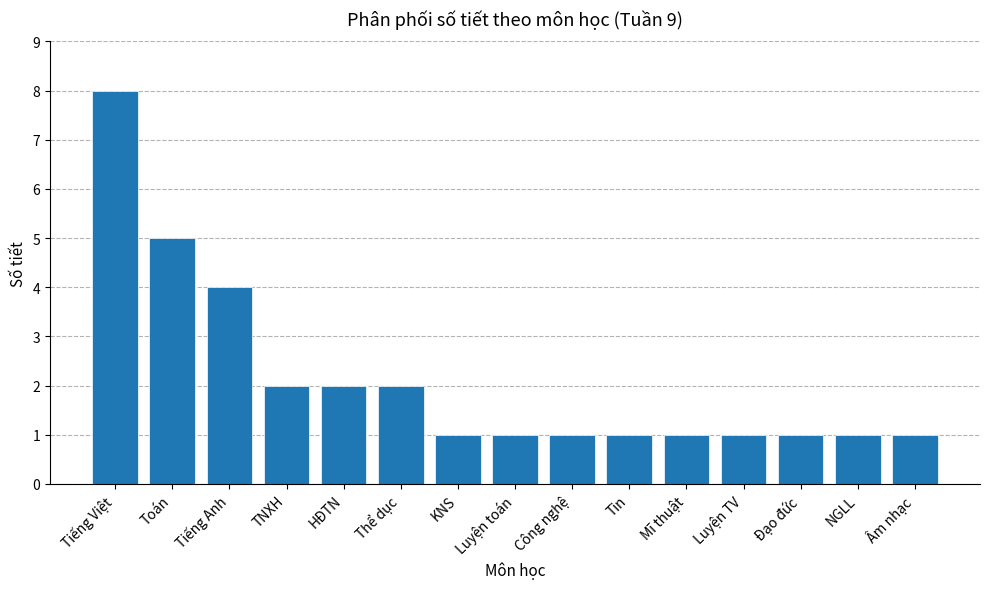

Reading left to right, extract all data points from this chart.

8	5	4	2	2	2	1	1	1	1	1	1	1	1	1